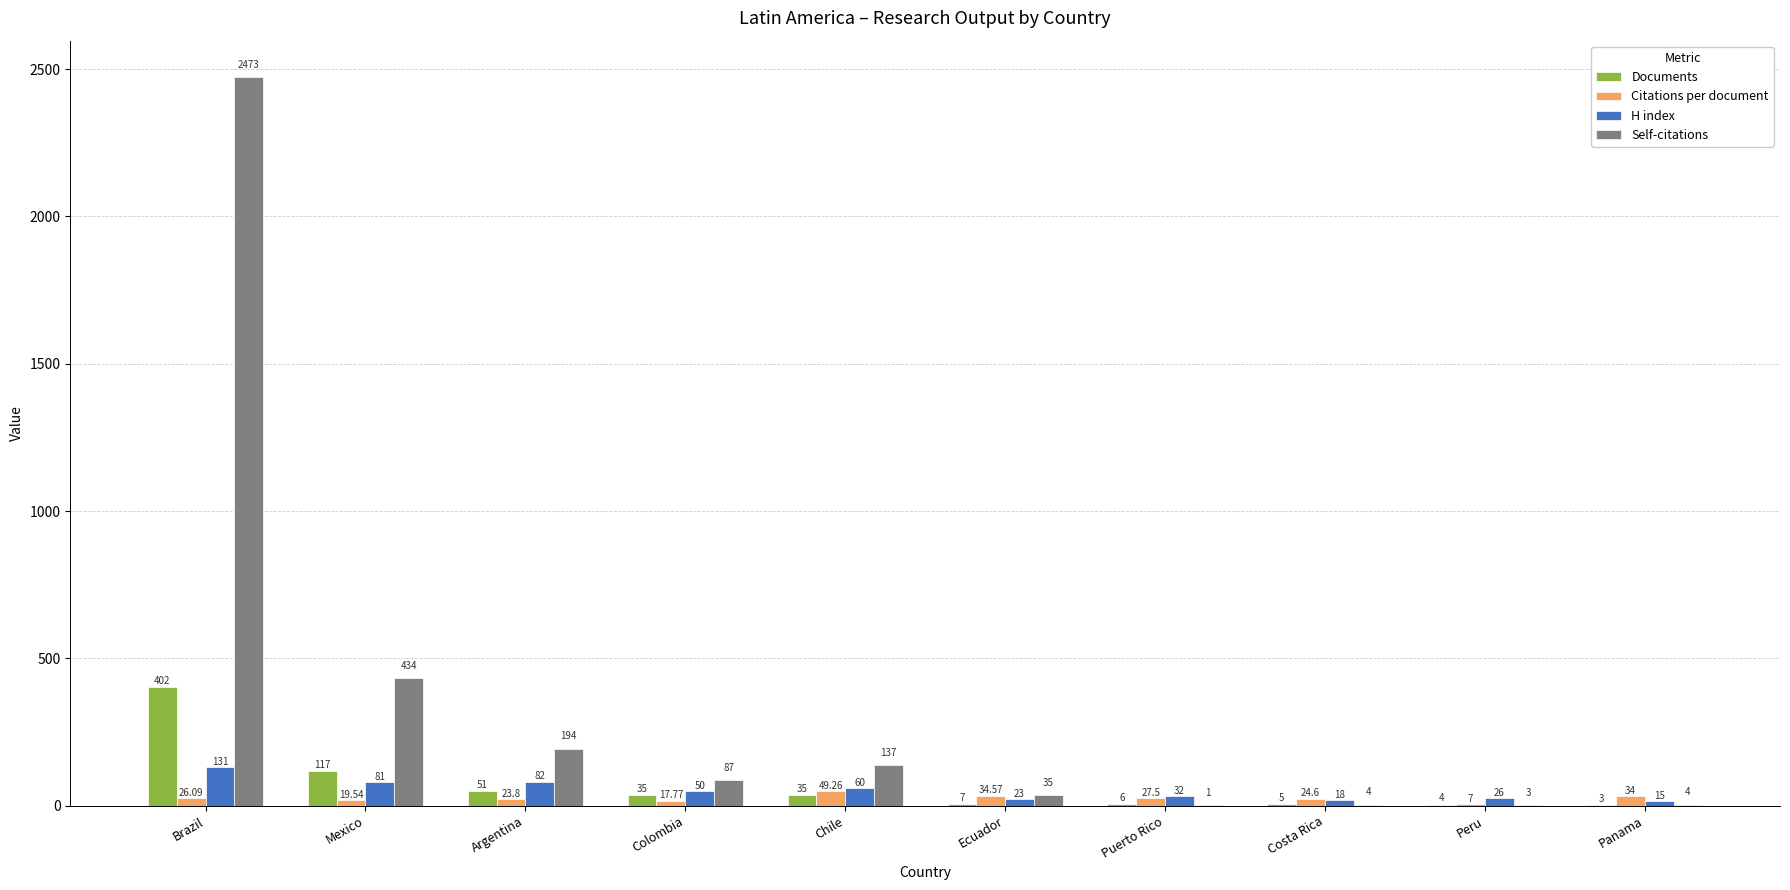

Is the value of H index at Chile greater than the value of Self-citations at Colombia?

No